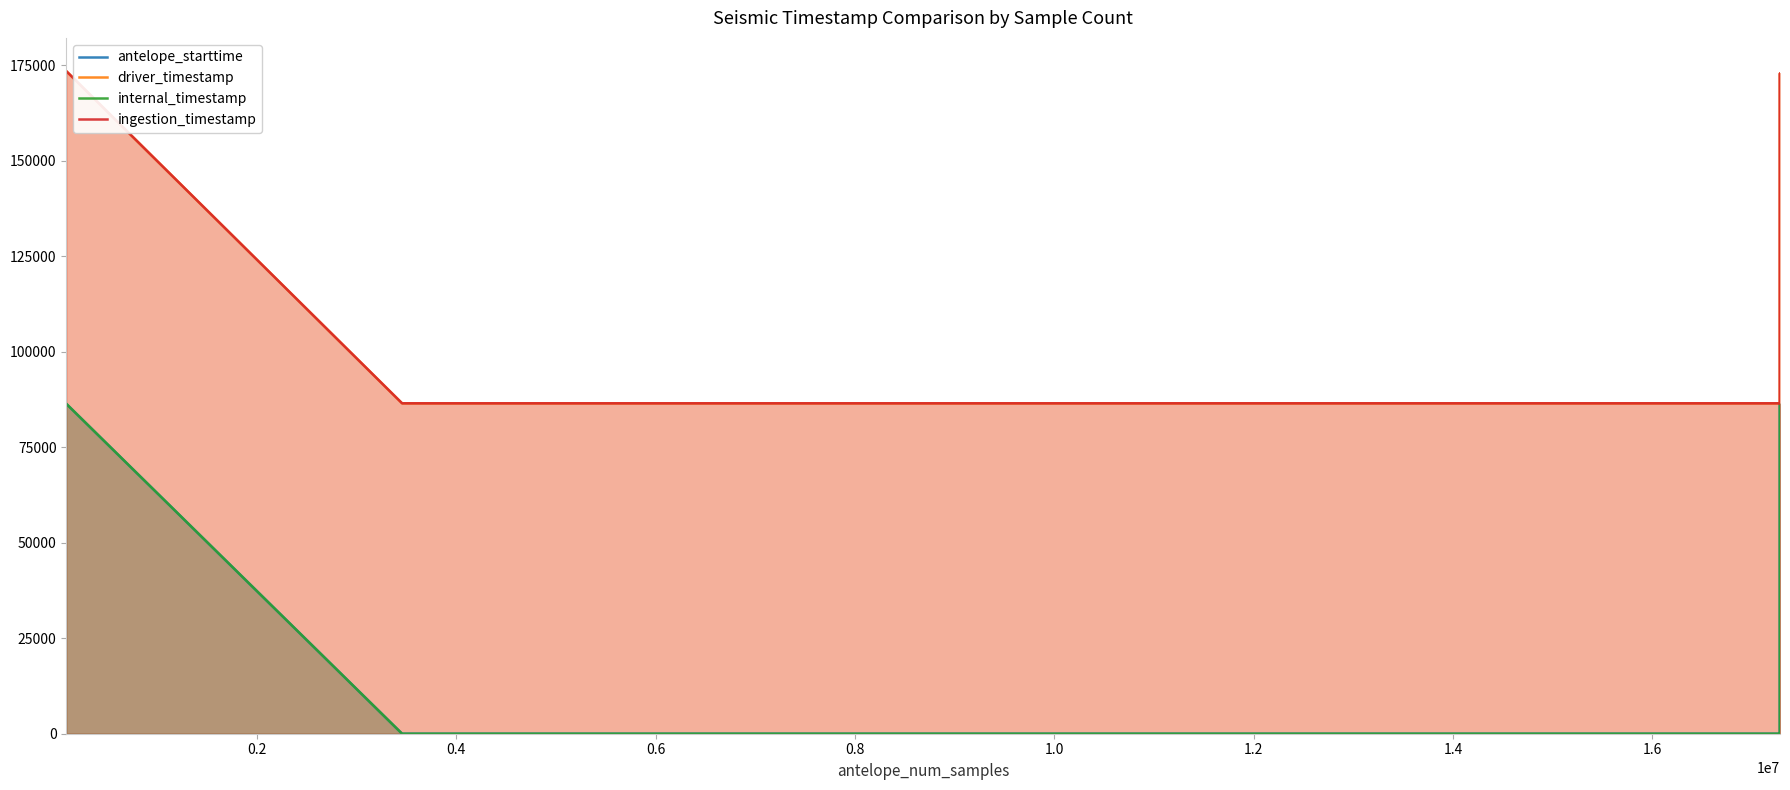

True or false: driver_timestamp has more than 2 points higher than both neighbors.

False